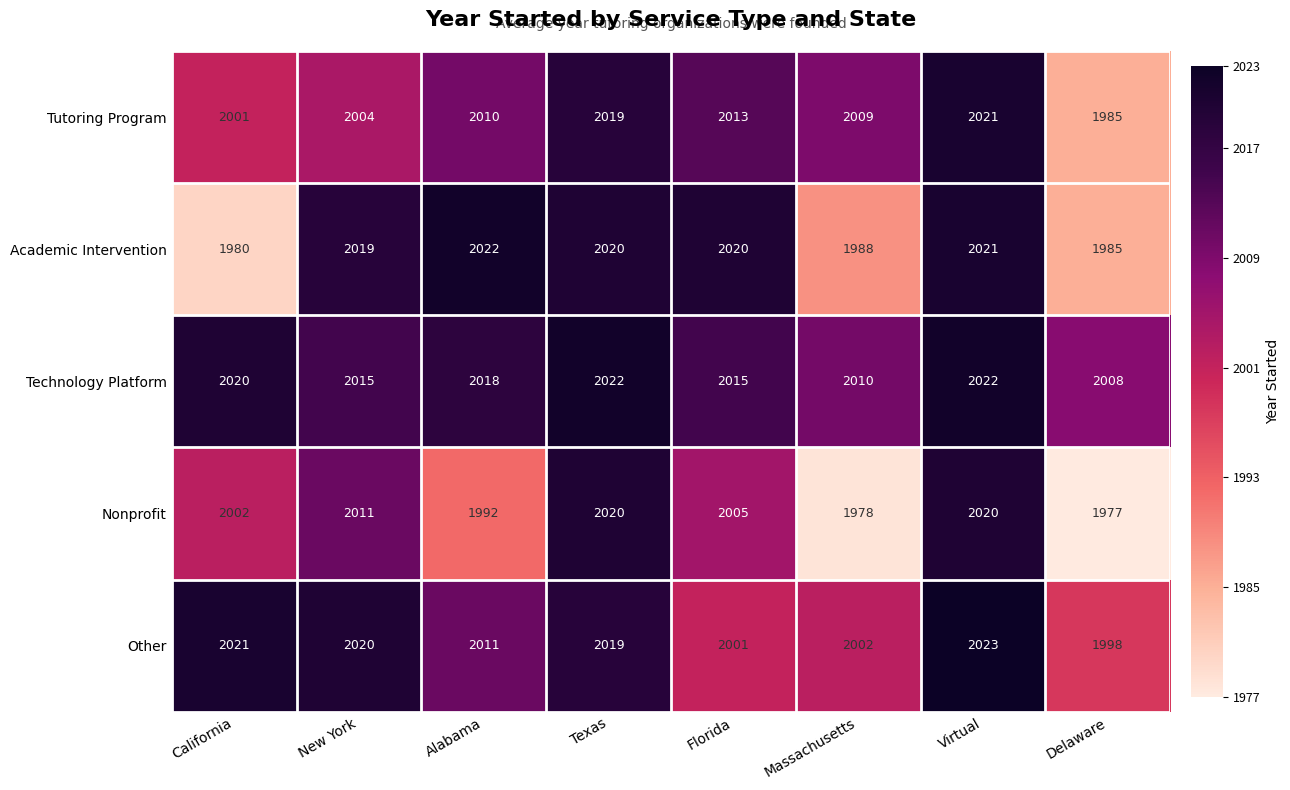

The value of Other at Virtual is 2023. True or false?

True